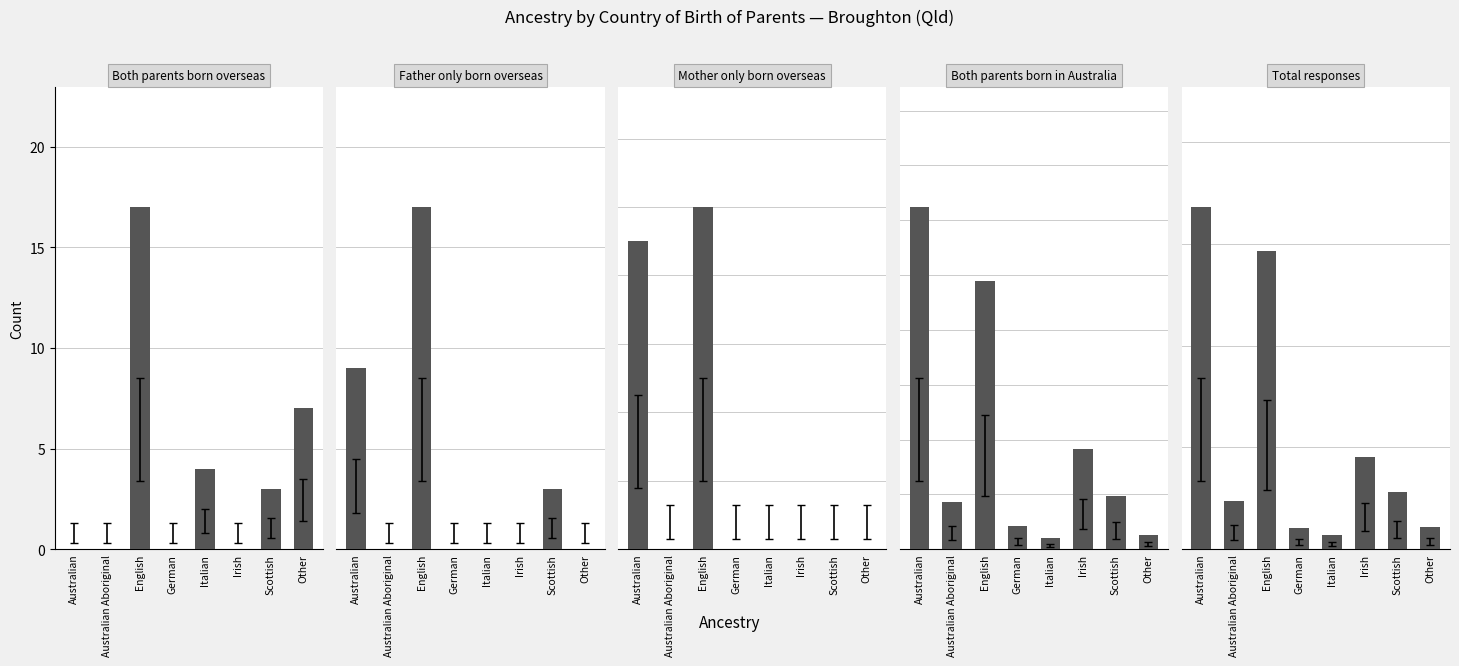

Does the chart contain any negative values?

No